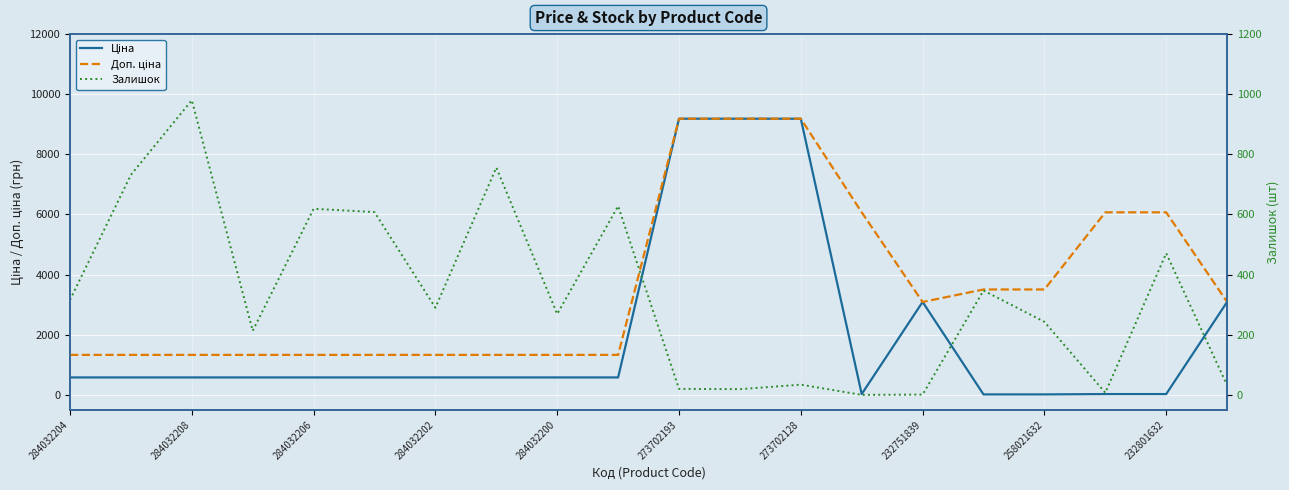

At 232801632, list the series in order from smallest to largest.

Ціна, Залишок, Доп. ціна